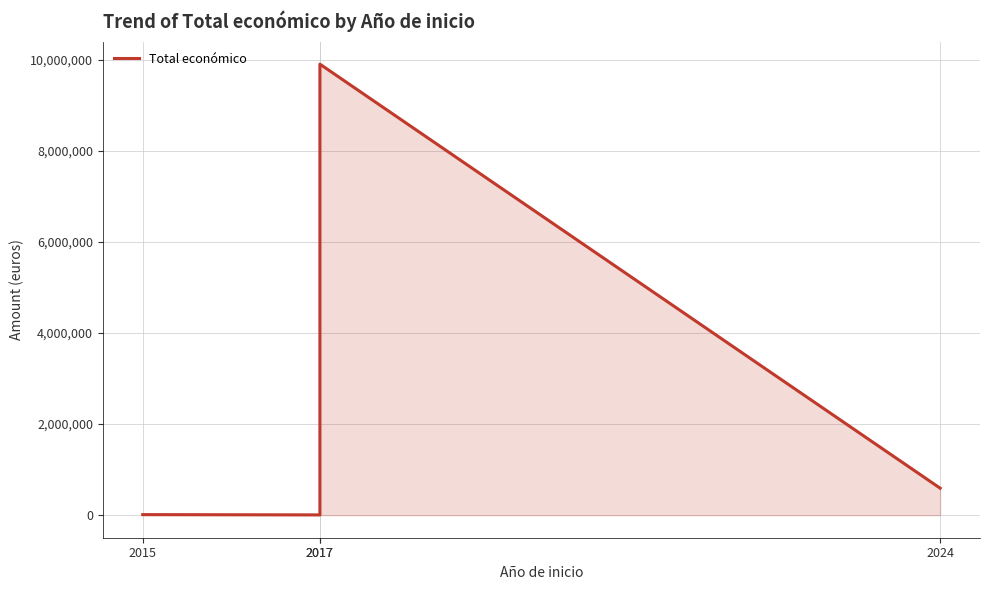

At which label does the data first exceed 592475?

2017